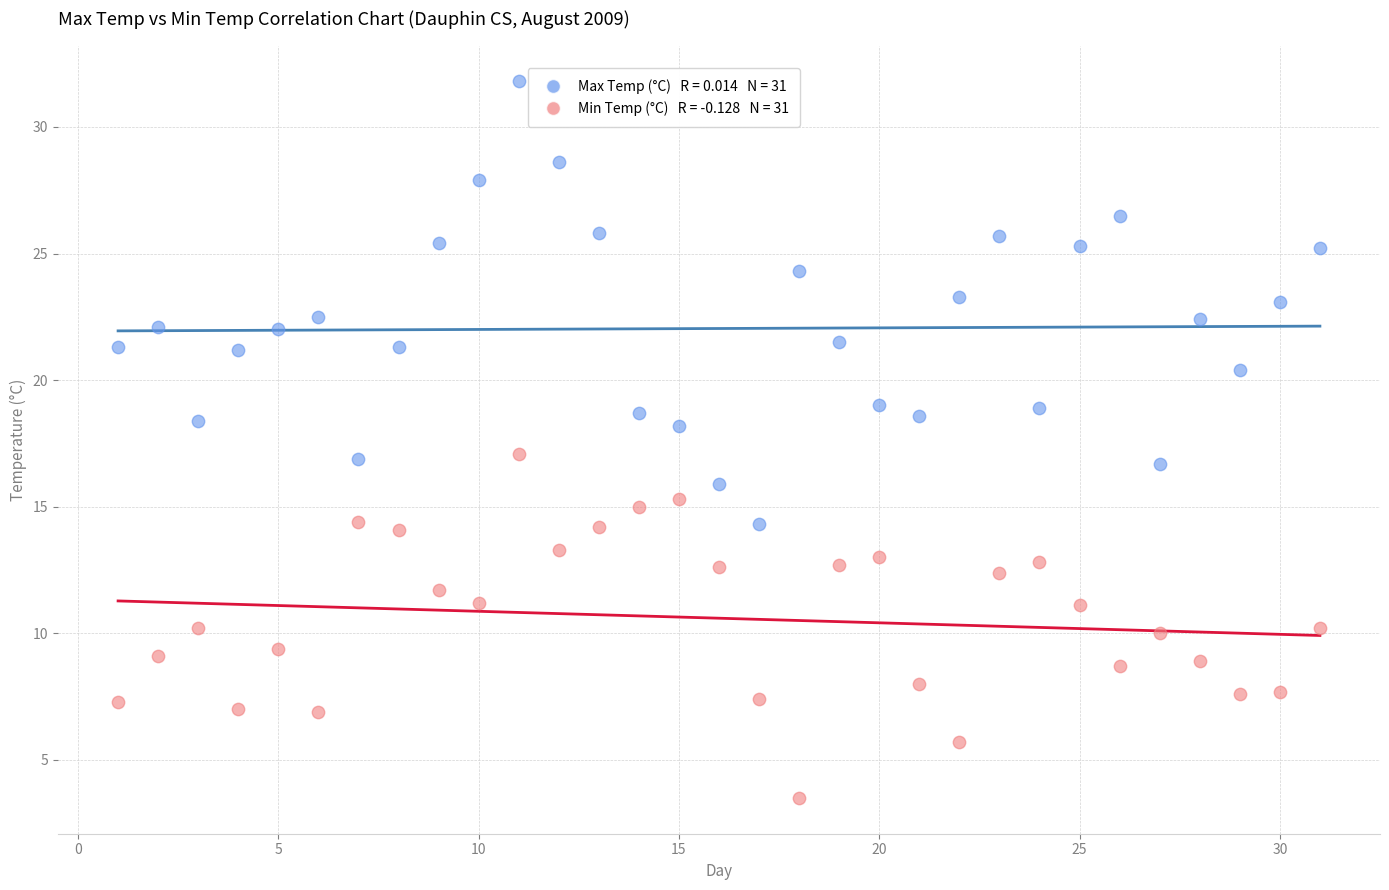

Across all data points, what is the range of Y values (max minus min)?

28.3